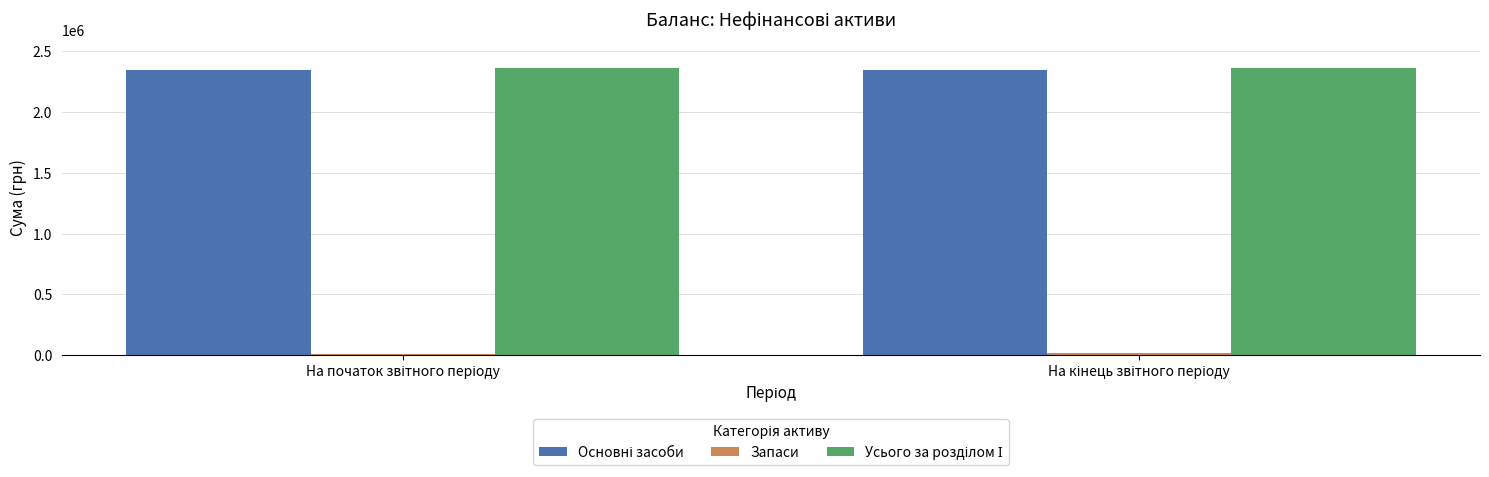

How many groups of bars are there?

2